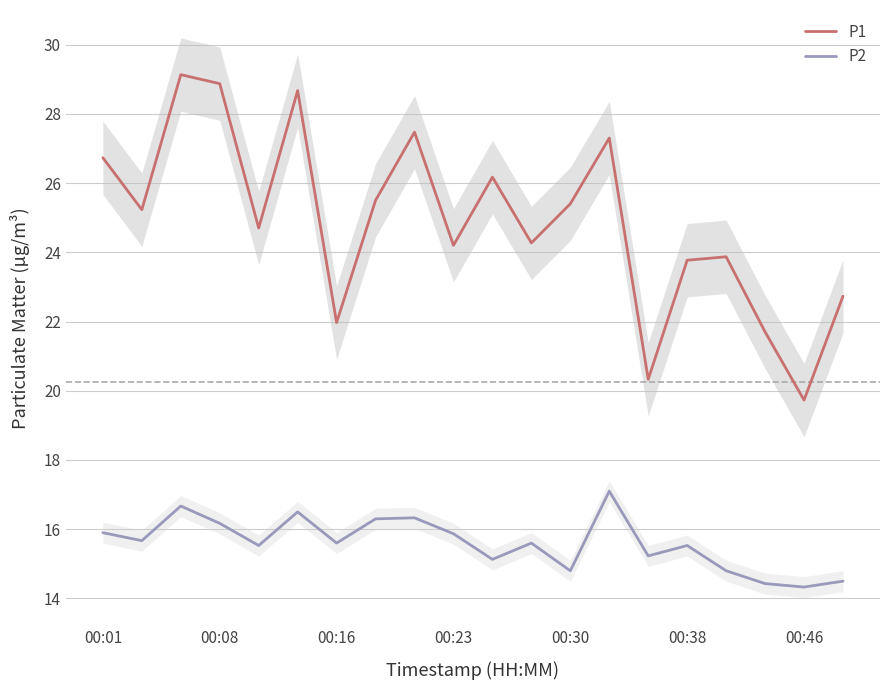

The P2 series shows 22.9 at 00:01. True or false?

False